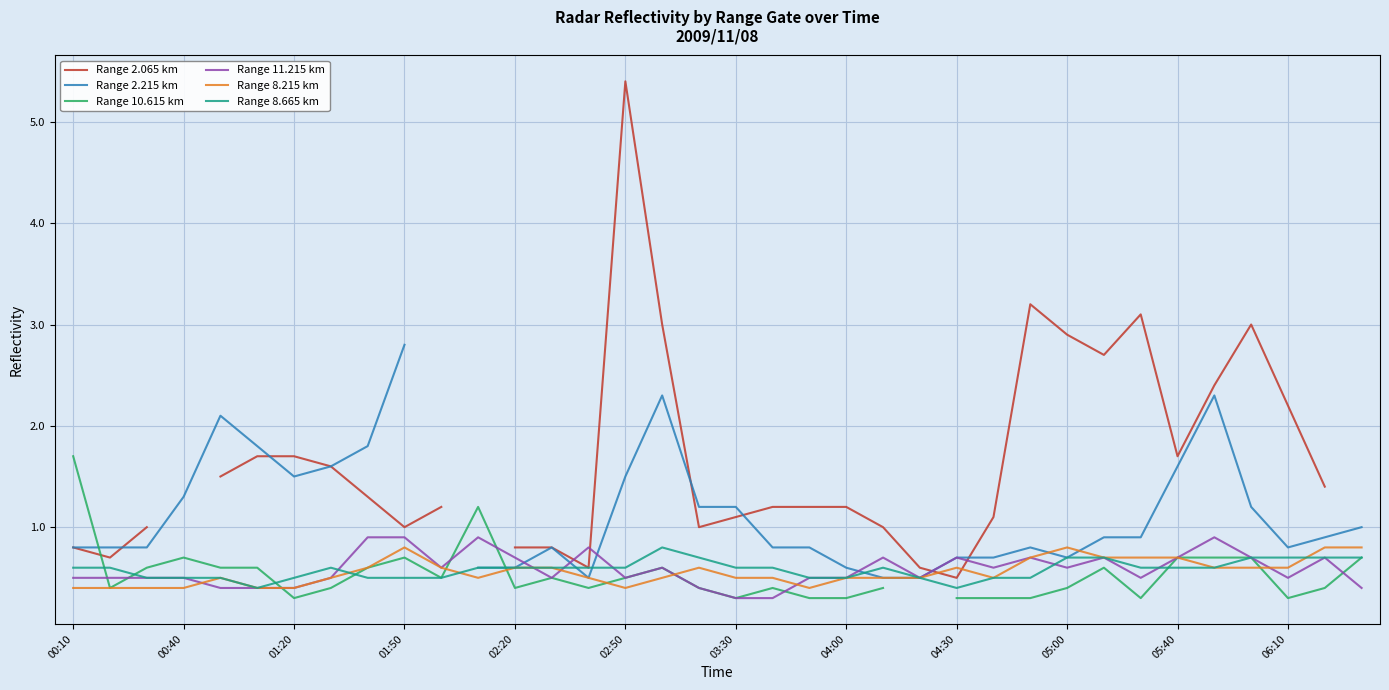

The Range 11.215 km series shows 0.5 at 00:40. True or false?

True